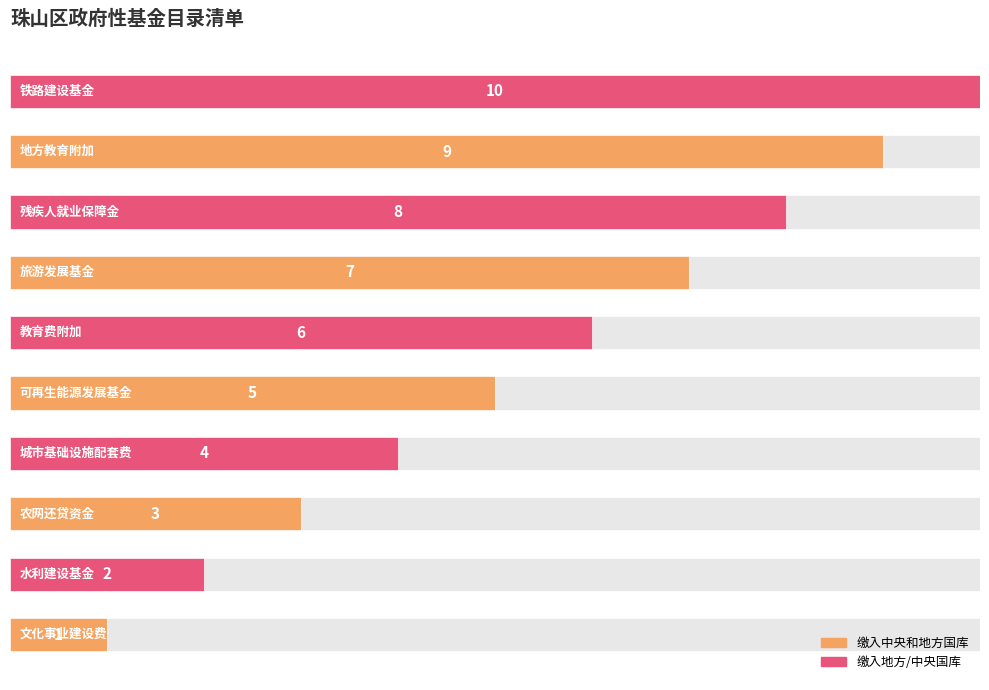

What is the smallest value displayed?

1